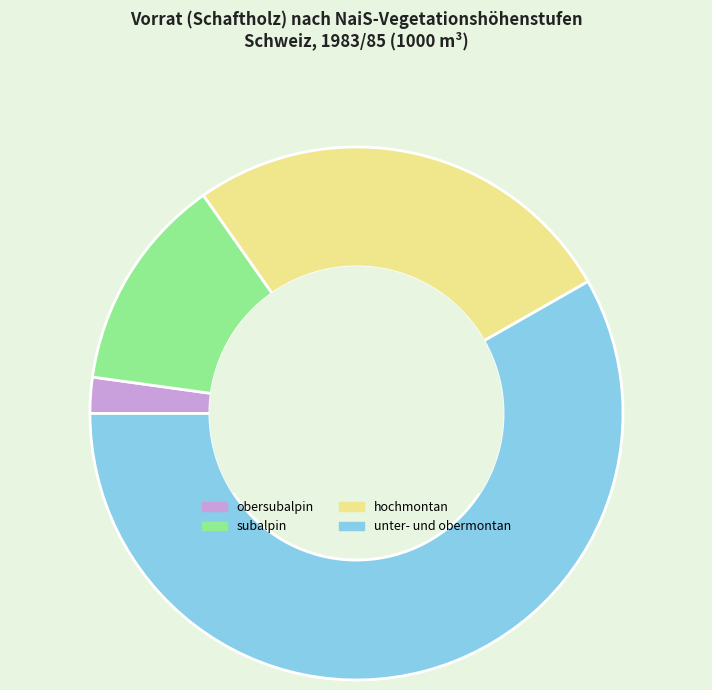

Rank the categories by value from lowest to highest.

obersubalpin, subalpin, hochmontan, unter- und obermontan